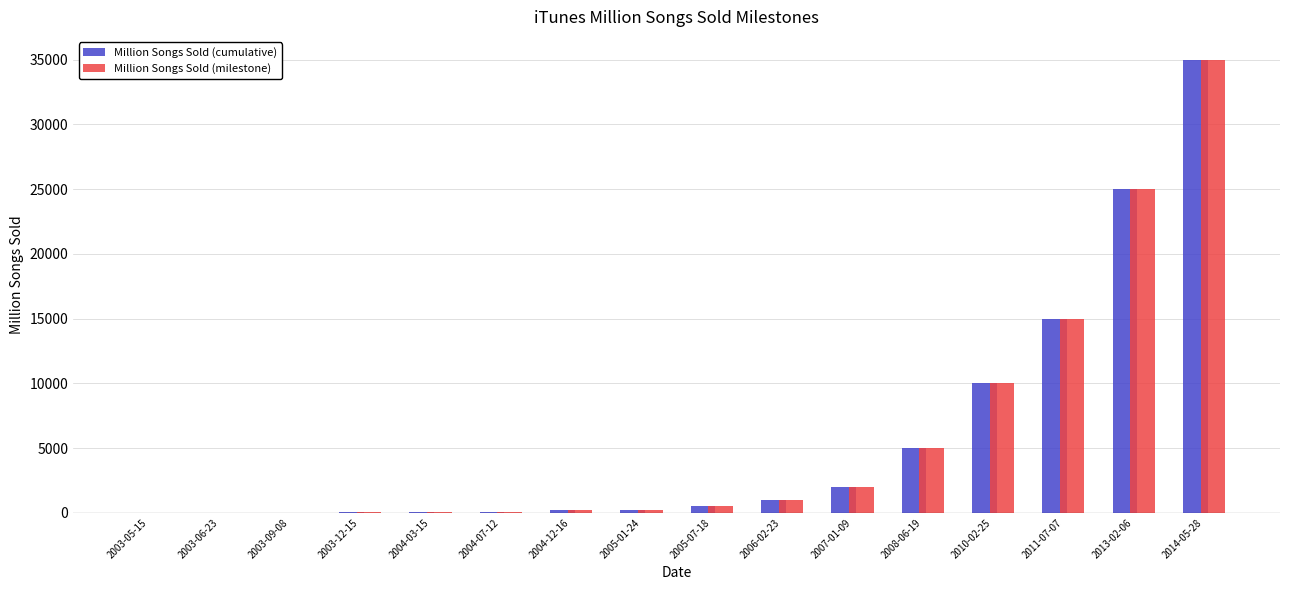

What is the maximum value shown in the chart?

35000